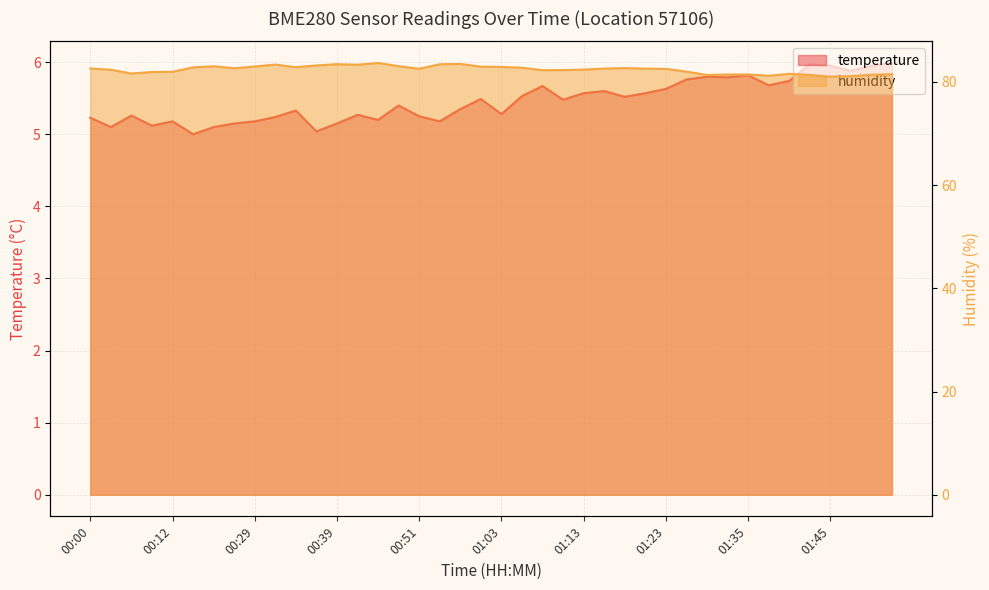

Which category has the highest value in the humidity series?

00:46